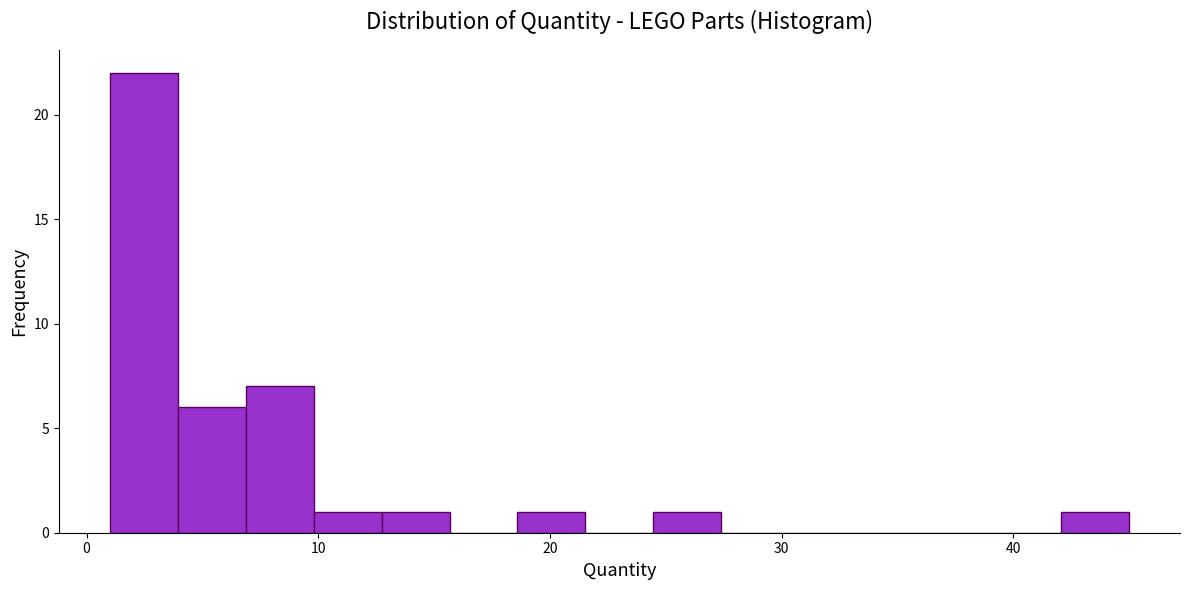

Around what value on the x-axis is the tallest bar? Give the approximate position of its centre, as read against the axis.

2